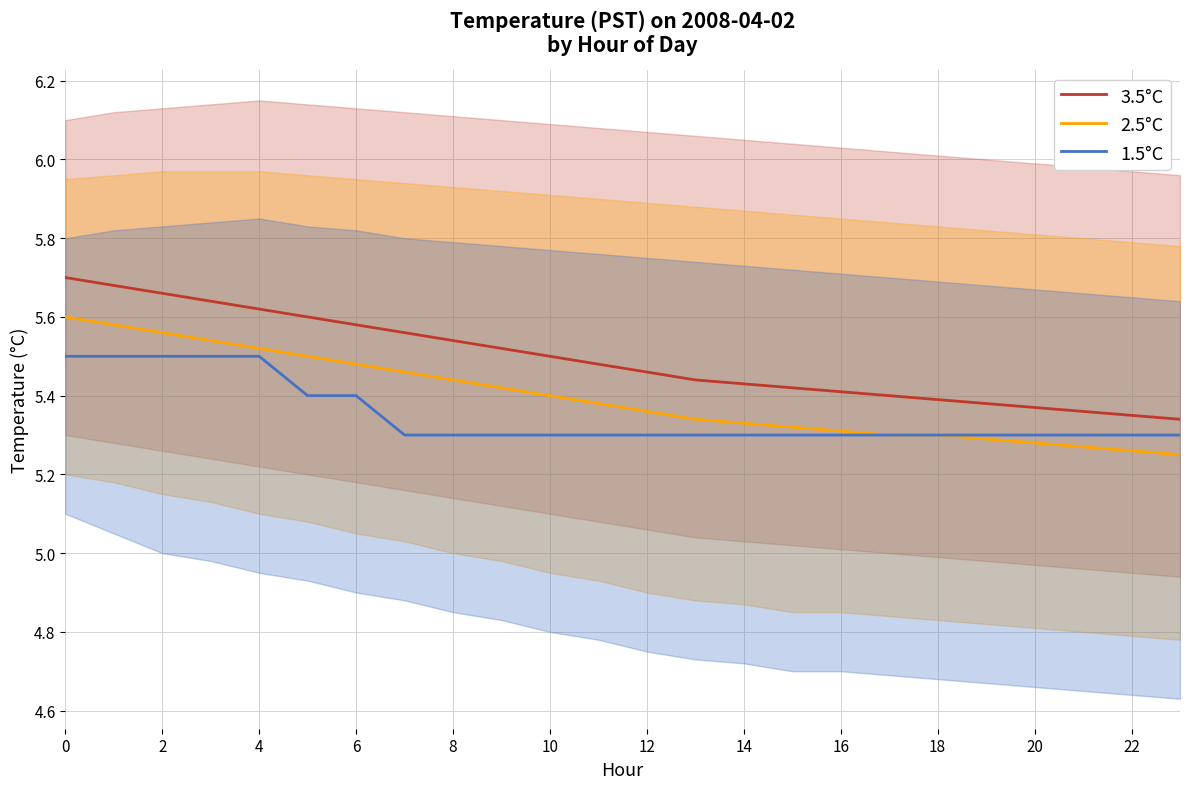

The 3.5°C series shows 7.7 at 22. True or false?

False